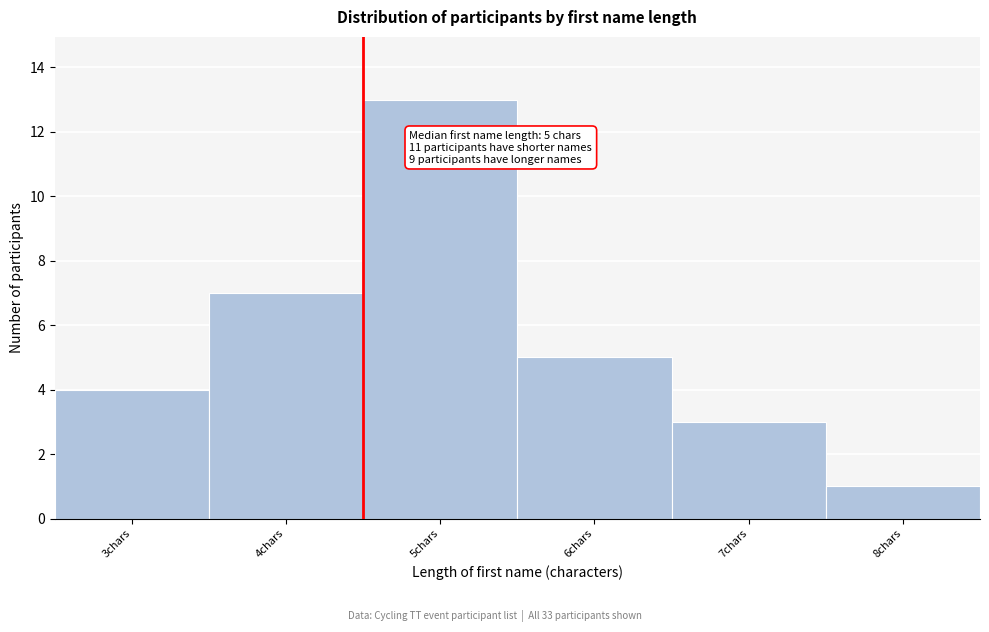

Reading left to right, what are all the values shown in this chart?

4	7	13	5	3	1